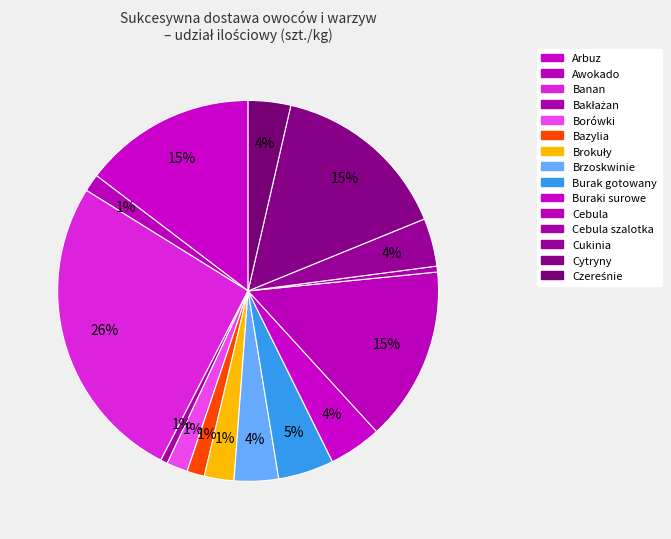

Rank the categories by value from highest to lowest.

Banan, Cytryny, Cebula, Arbuz, Burak gotowany, Buraki surowe, Cukinia, Brzoskwinie, Czereśnie, Brokuły, Borówki, Awokado, Bazylia, Bakłażan, Cebula szalotka